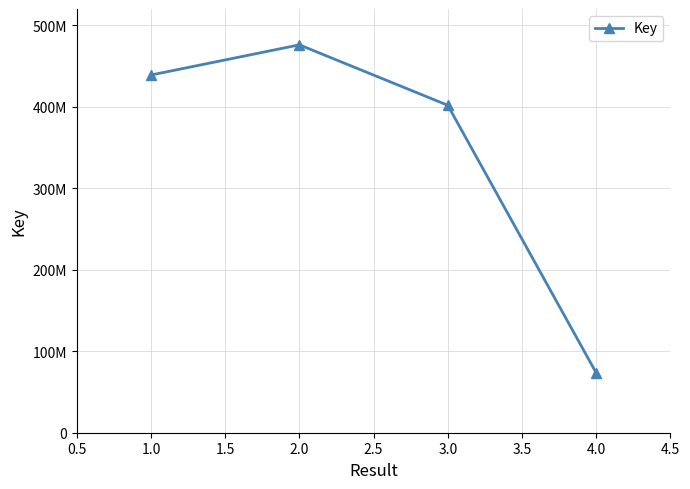

Does the chart have visible grid lines?

Yes